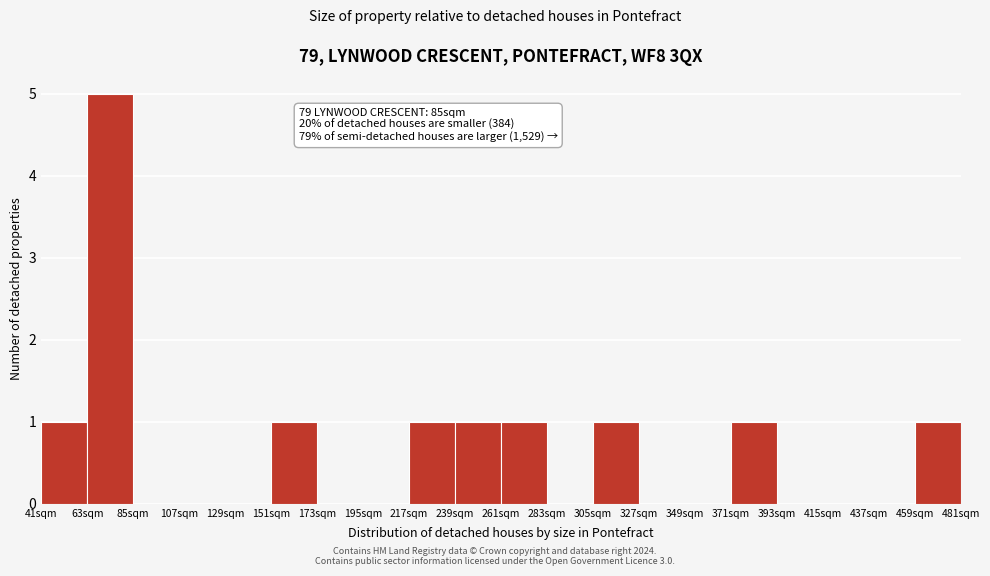

Over which range of the x-axis is the bar tallest?

63 to 85